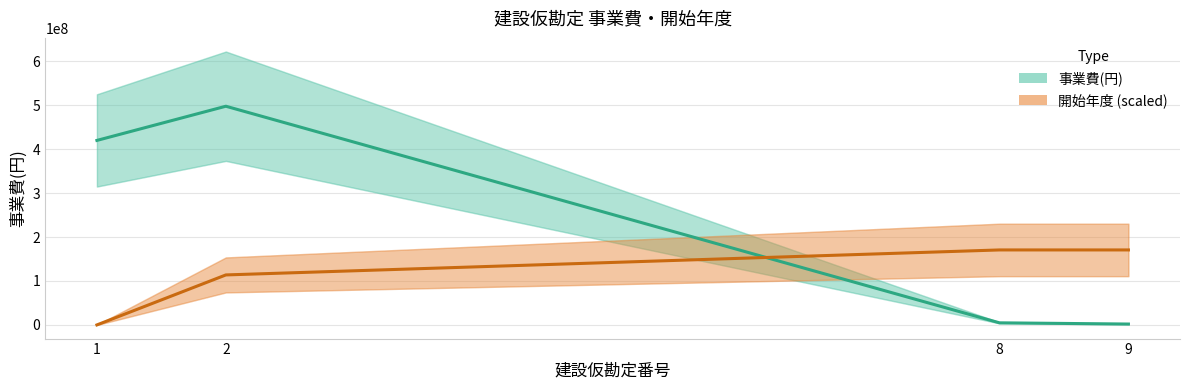

Which series has the largest range (max minus min)?

事業費(円)